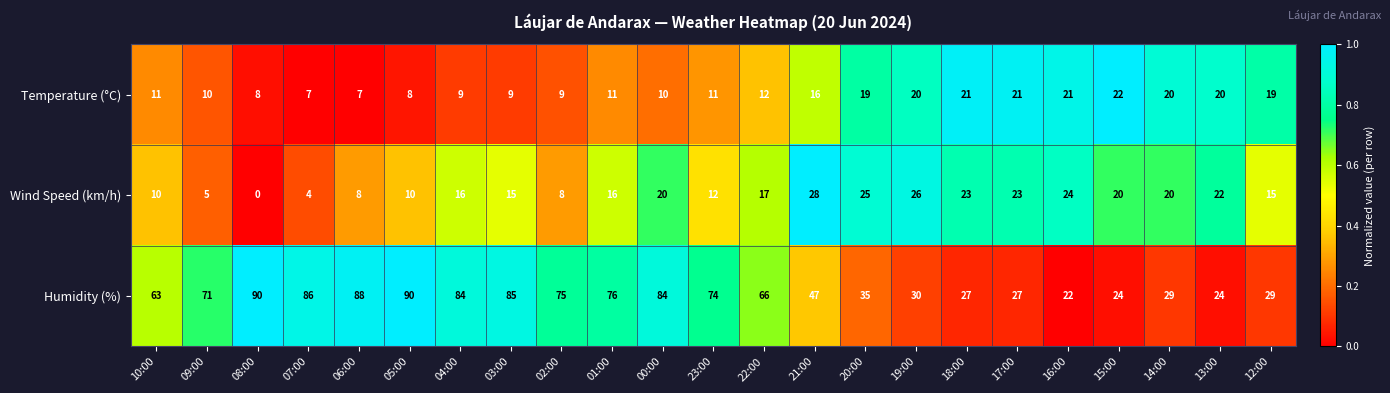

Between 06:00 and 21:00, which series saw the biggest shift?

Humidity (%)